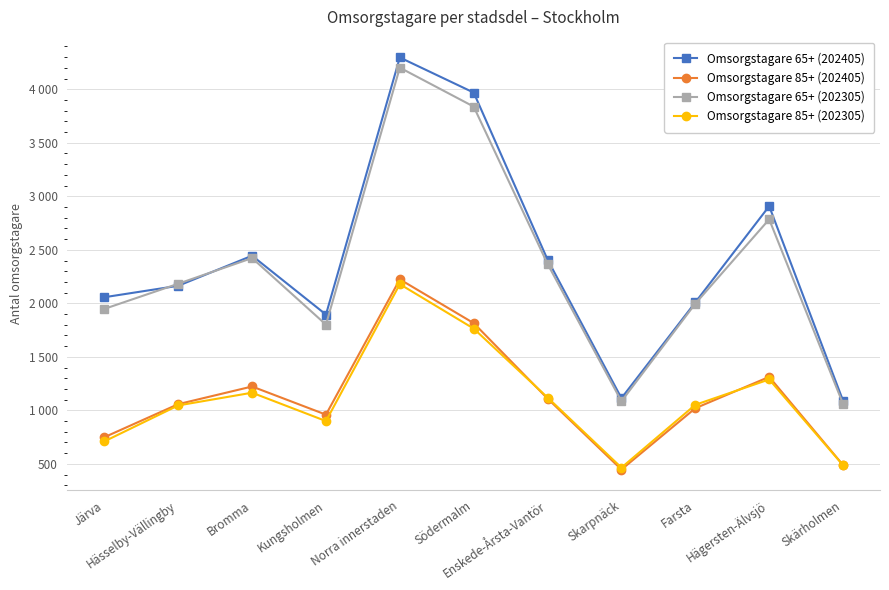

Rank the series by their maximum value, from highest to lowest.

Omsorgstagare 65+ (202405), Omsorgstagare 65+ (202305), Omsorgstagare 85+ (202405), Omsorgstagare 85+ (202305)